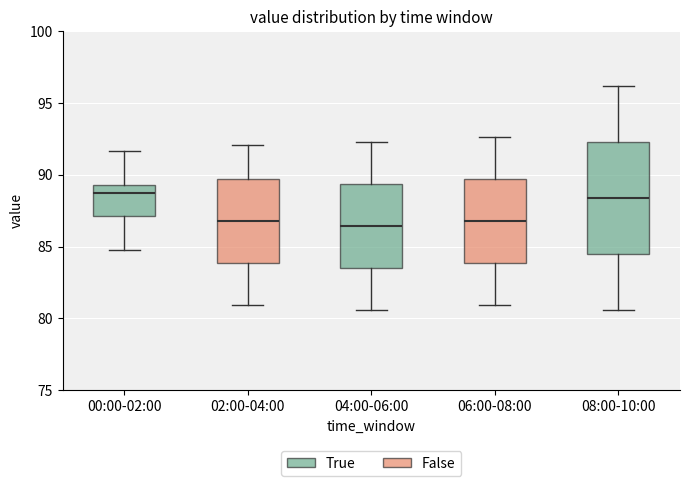

Reading left to right, transcribe this box plot: for each box, give where its median line is, the range the box spans, and where its two whiskers end, as read against the y-axis. The values are not printed on the chart, so give them approximately, as read against the axis.

00:00-02:00: median 88.5, box 87.0 to 89.5, whiskers 85.0 to 91.5
02:00-04:00: median 87.0, box 84.0 to 89.5, whiskers 81.0 to 92.0
04:00-06:00: median 86.5, box 83.5 to 89.5, whiskers 80.5 to 92.5
06:00-08:00: median 87.0, box 84.0 to 89.5, whiskers 81.0 to 92.5
08:00-10:00: median 88.5, box 84.5 to 92.5, whiskers 80.5 to 96.0